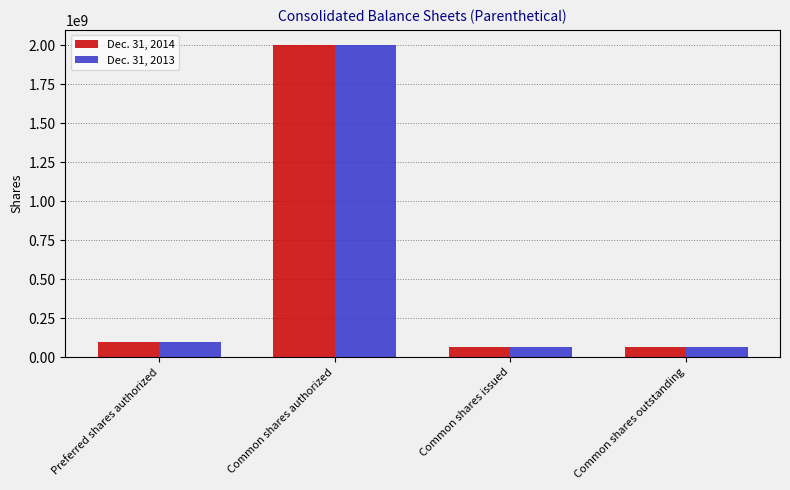

What is the difference between the maximum and minimum values in the Dec. 31, 2013 series?

1933584585